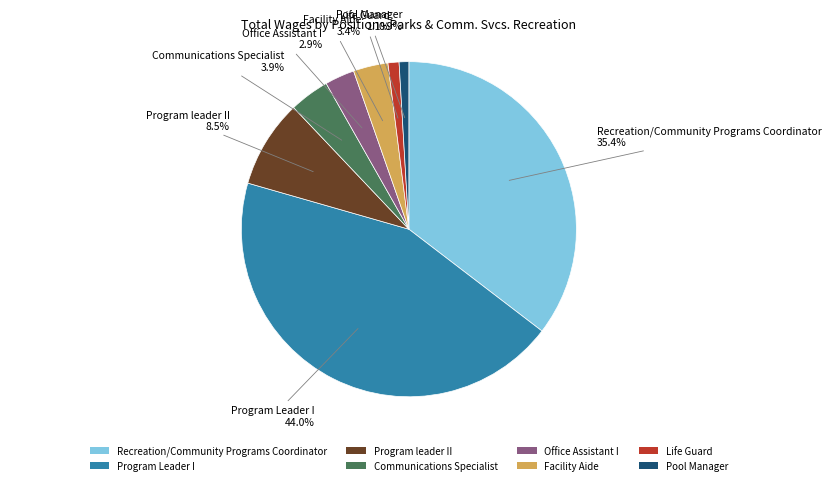

What percentage is NOT represented by Program Leader I?

56.0%